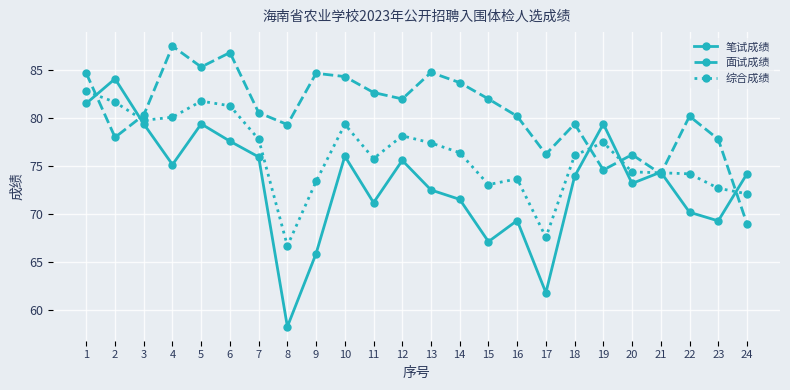

List the series in order of their peak value, highest first.

面试成绩, 笔试成绩, 综合成绩